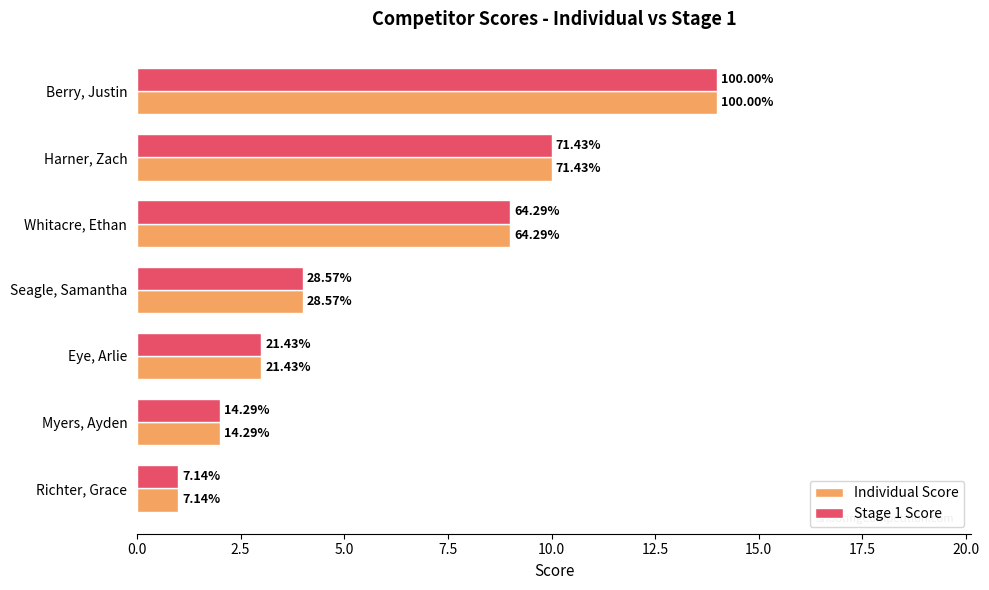

What is the value of the Individual Score bar at the 3rd from the left?

9